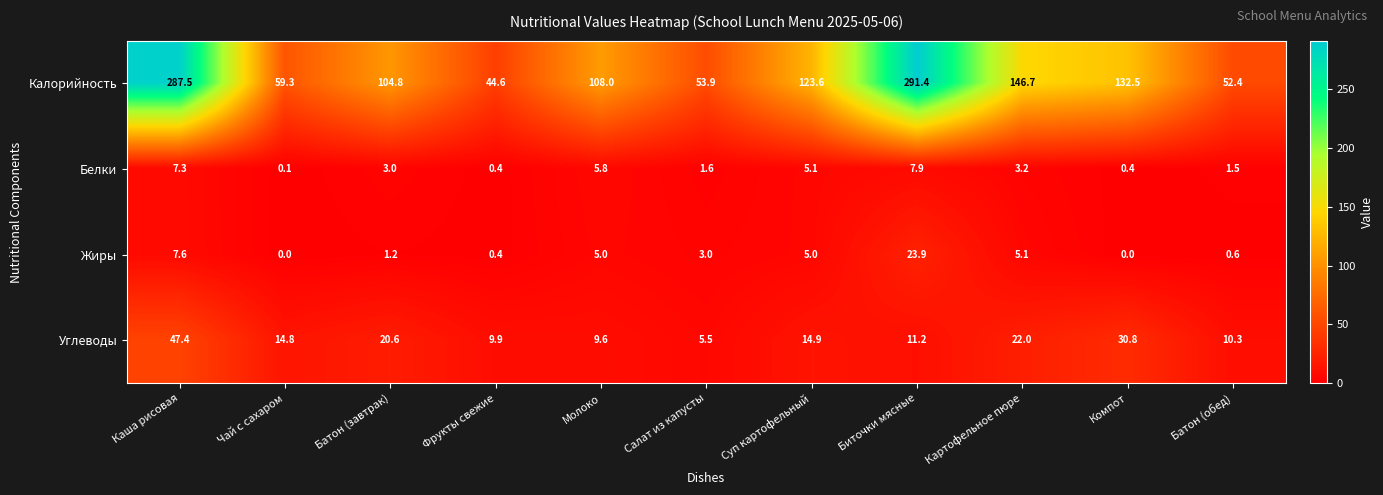

What is the difference between the maximum and second lowest values in the Калорийность series?

239.0